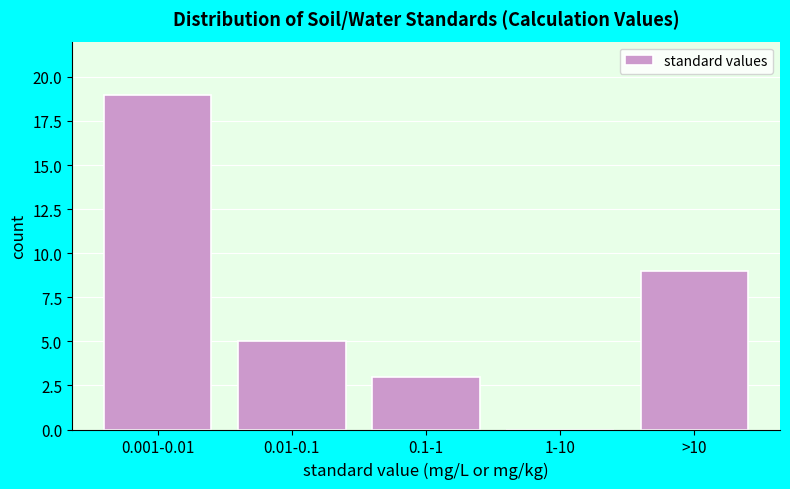

Reading left to right, list all the values displayed in this chart.

0.001-0.01=19	0.01-0.1=5	0.1-1=3	1-10=0	>10=9